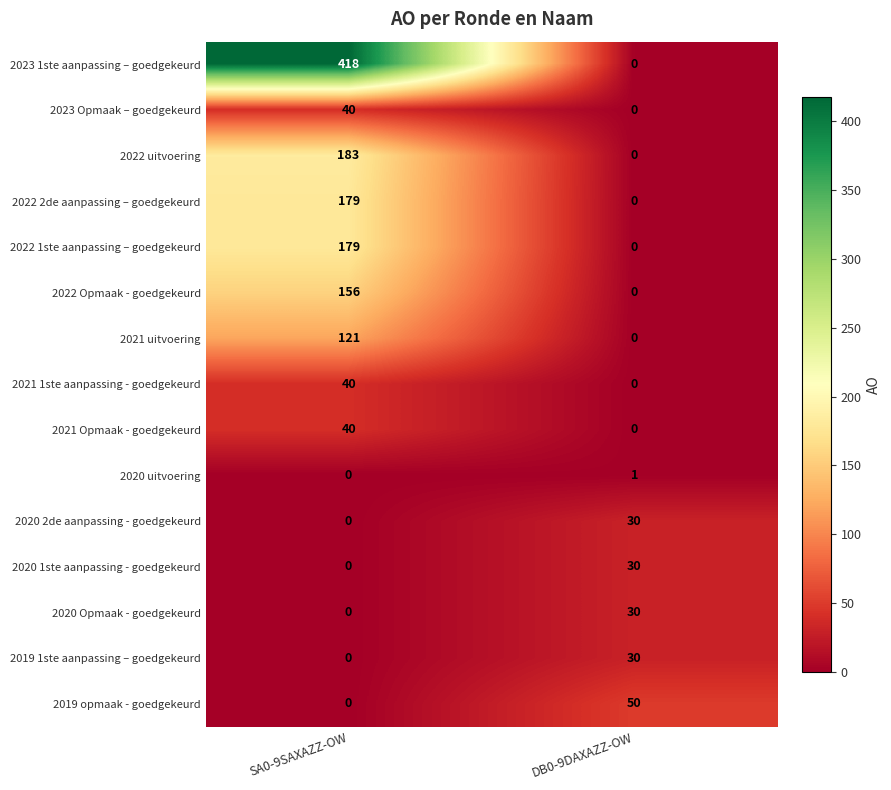

Which series has the widest spread of values?

2023 1ste aanpassing – goedgekeurd